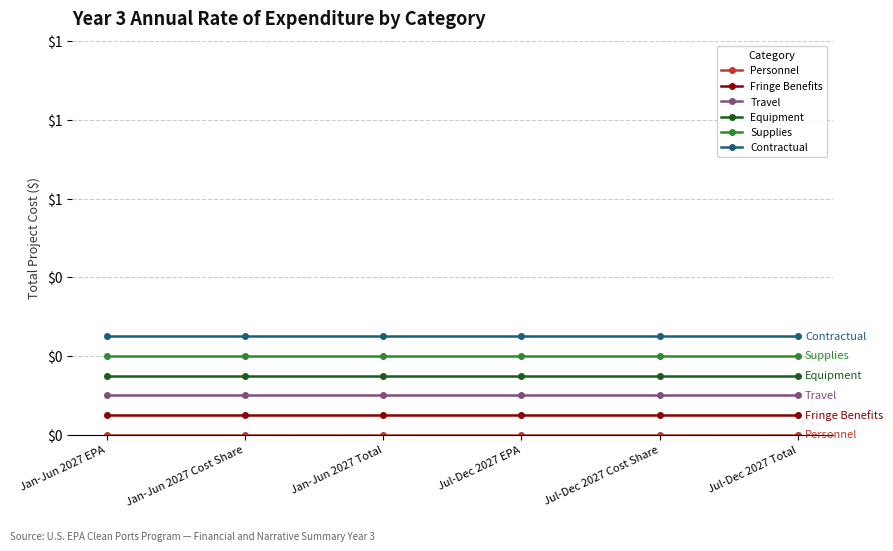

What is the label of the 3rd point from the right?

Jul-Dec 2027 EPA